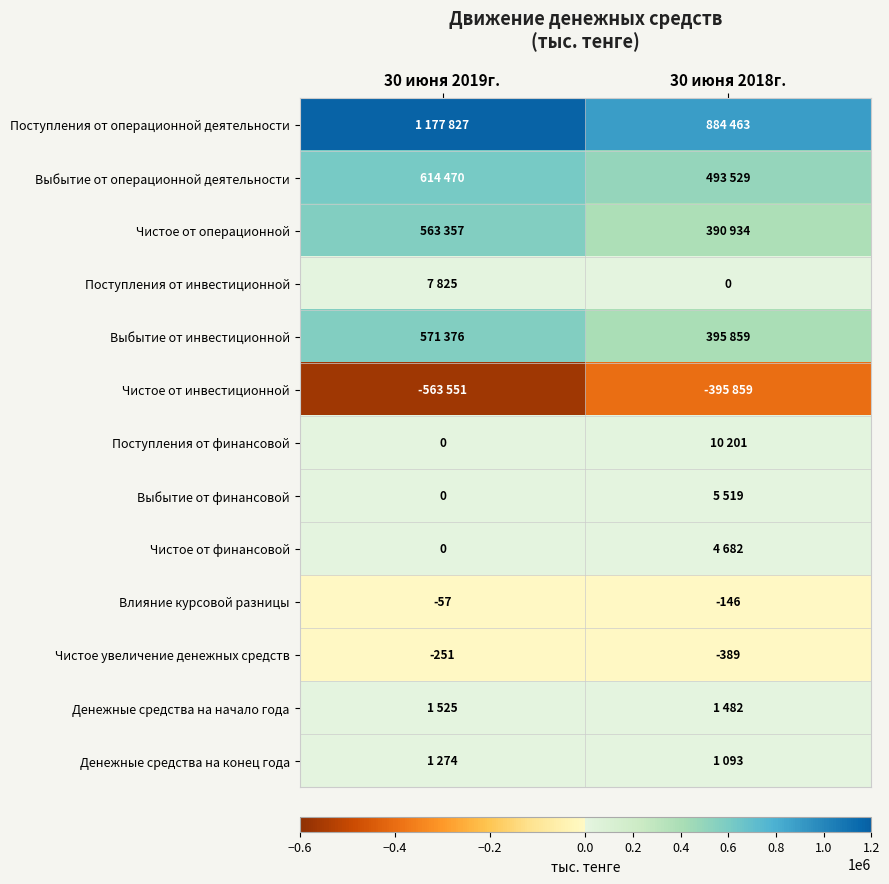

Is the value of Чистое от финансовой at 30 июня 2019г. greater than the value of Влияние курсовой разницы at 30 июня 2018г.?

Yes